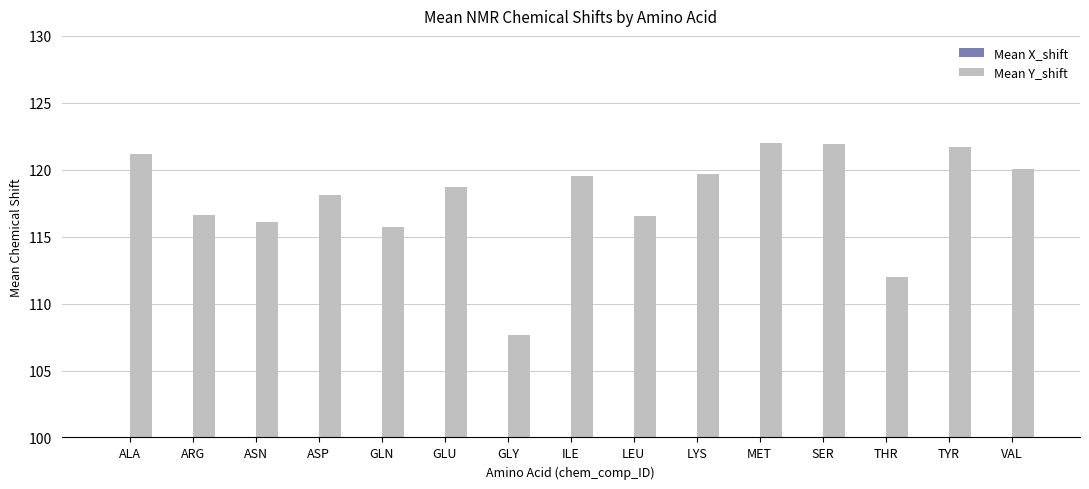

Rank the series by their maximum value, from highest to lowest.

Mean Y_shift, Mean X_shift